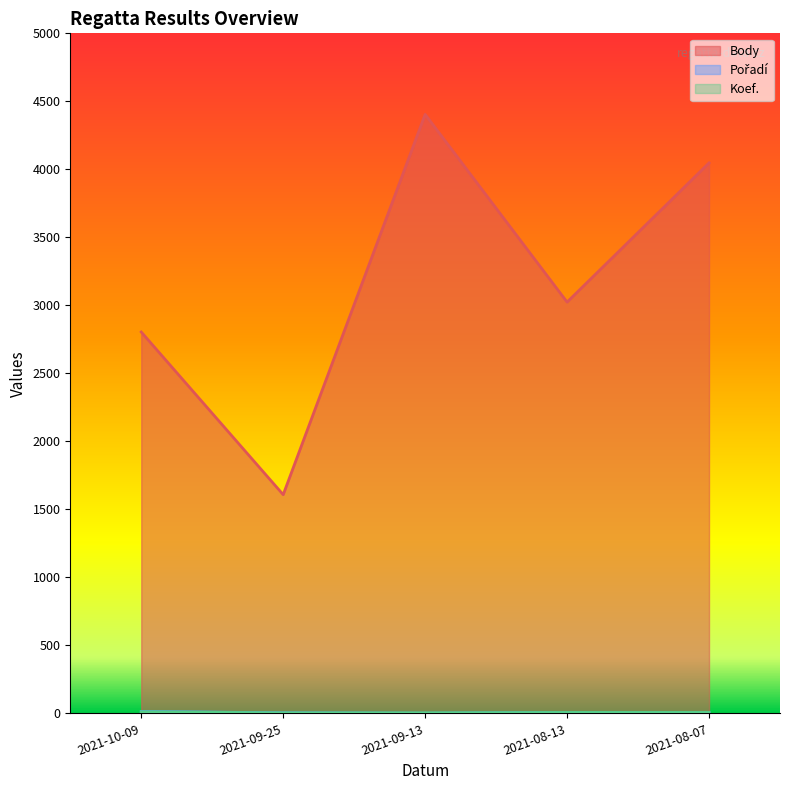

Reading left to right, extract all data points from this chart.

Body: 2804	1608	4404	3024	4047
Pořadí: 14	4	1	7	5
Koef.: 12	4	4	7	7